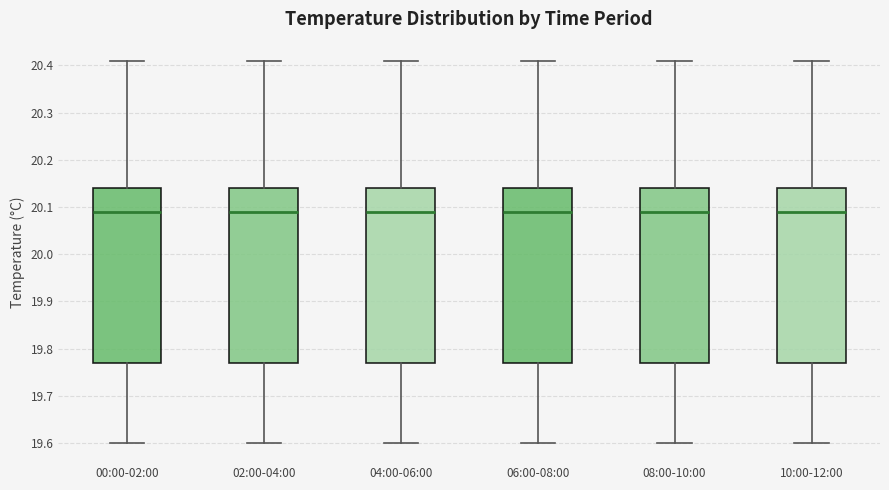

Where is the upper edge of the box for 00:00-02:00 on the y-axis? The values are not printed on the chart, so give them approximately, as read against the axis.

20.14